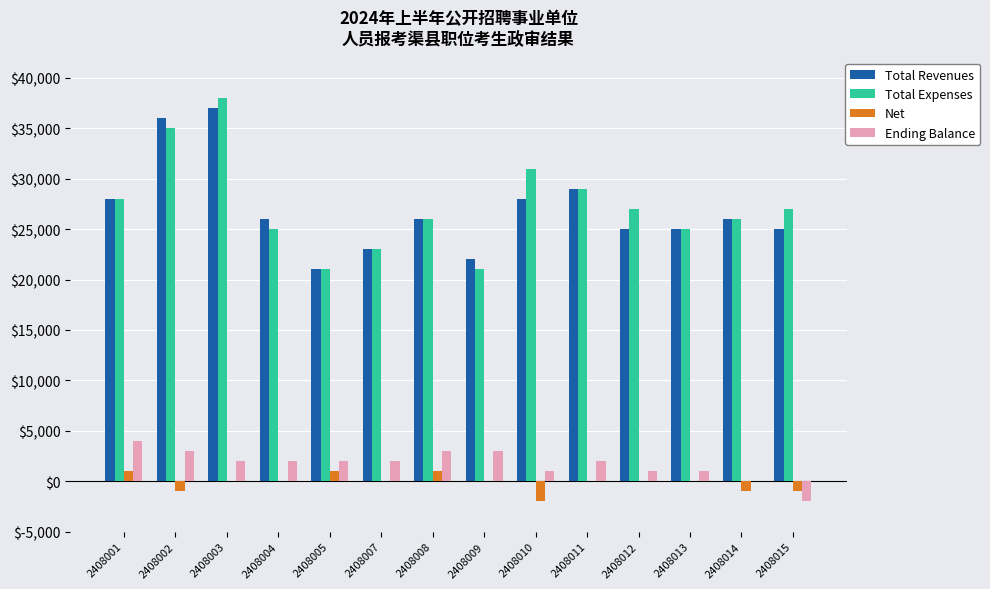

How many groups of bars are there?

14